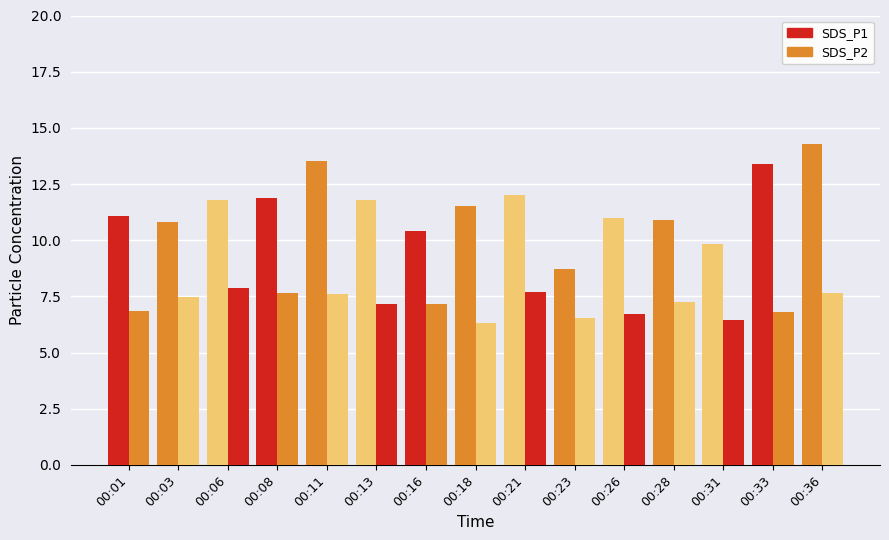

How many groups of bars are there?

15